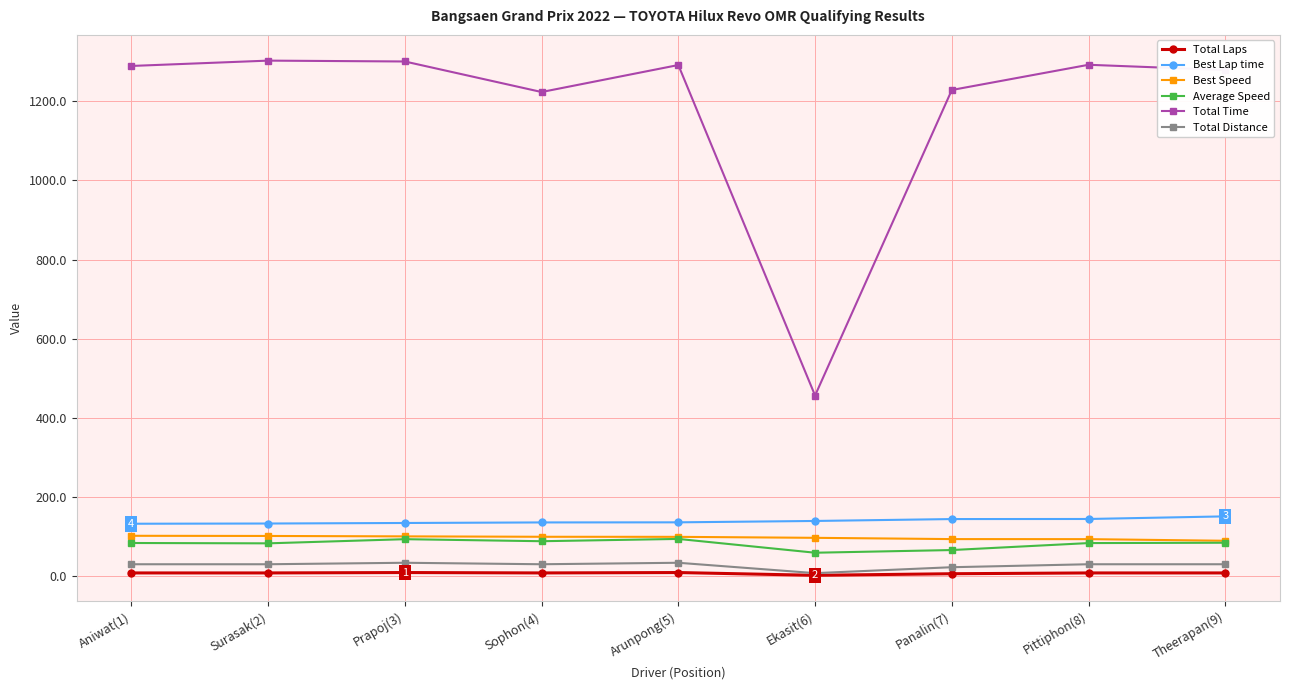

True or false: Best Speed and Total Distance cross at least once.

False